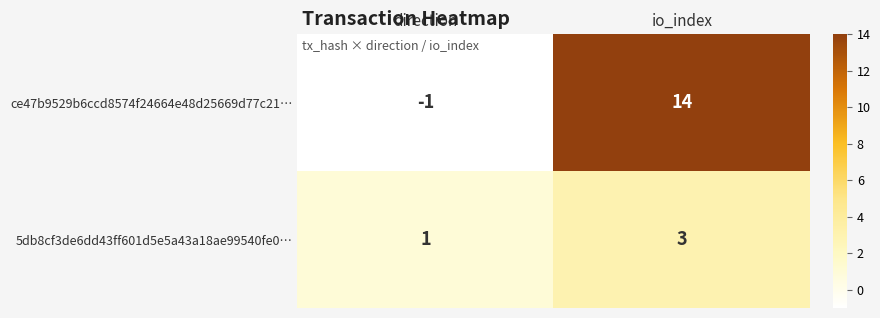

At which category does the chart reach its peak across all series?

io_index